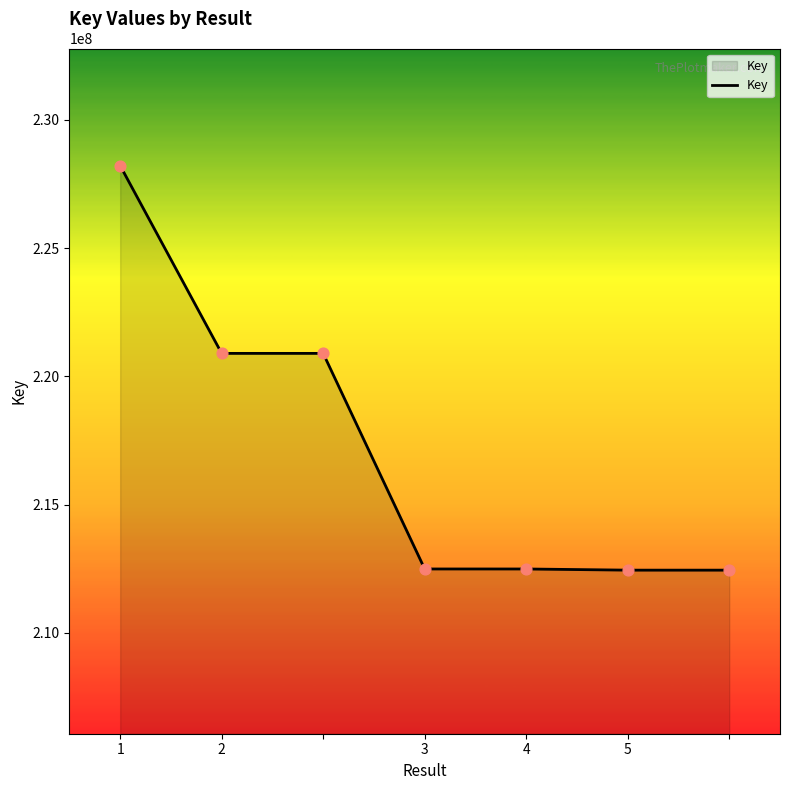

What is the sum of all values?

1519884525